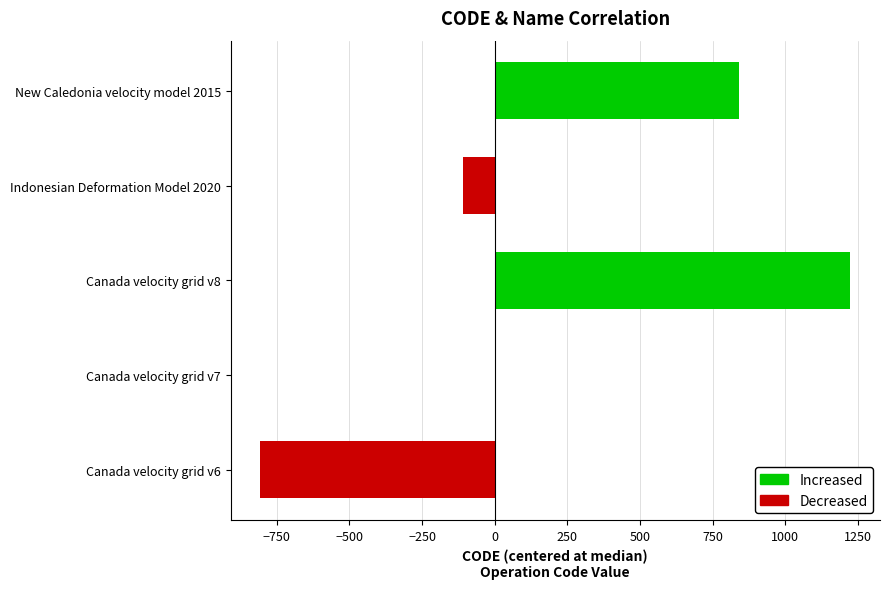

What is the label of the 1st bar from the left?

Canada velocity grid v6